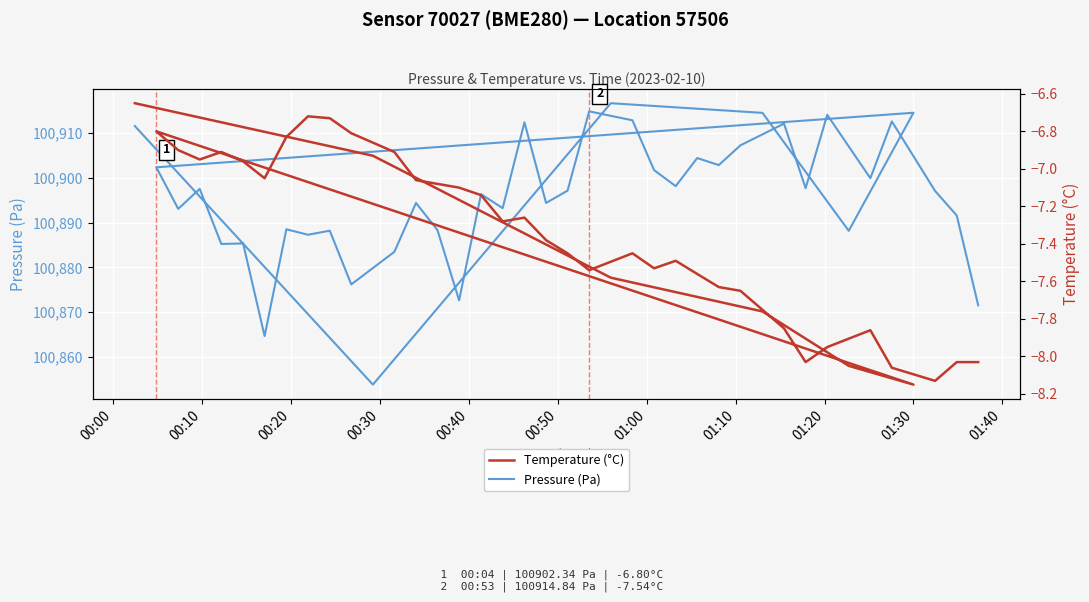

What is the label of the 1st point from the left?

00:00